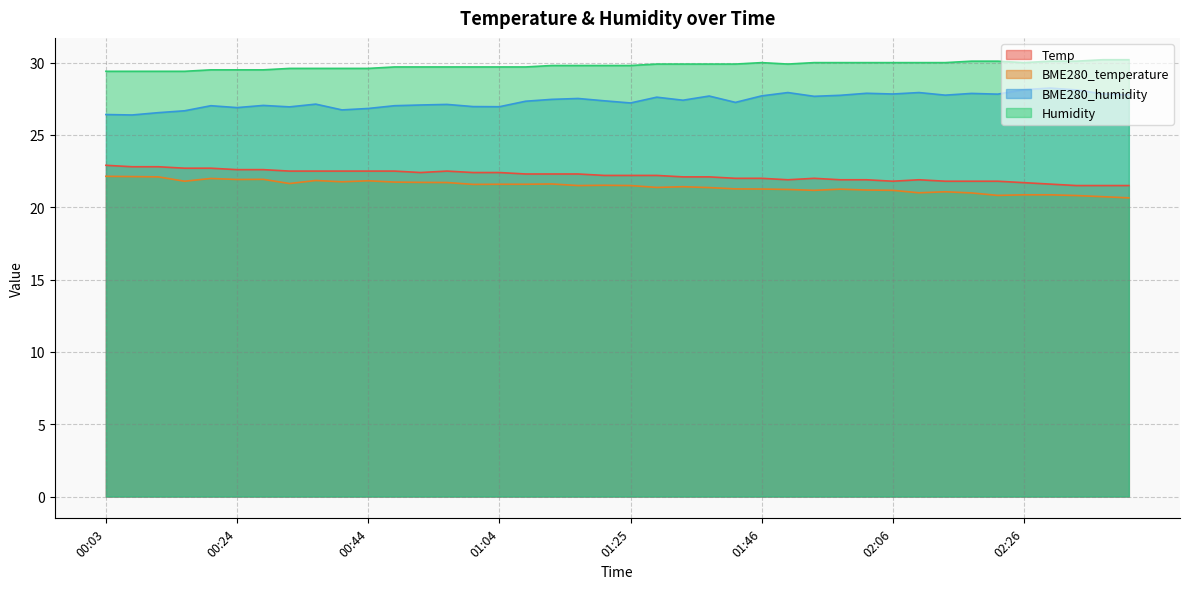

What position from the right is 02:14?

8